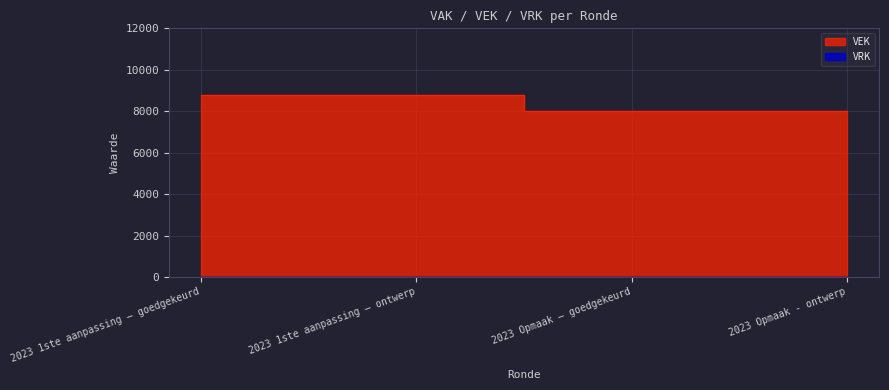

Reading right to left, what are all the values shown in this chart?

2023 Opmaak - ontwerp=8000	2023 Opmaak – goedgekeurd=8000	2023 1ste aanpassing – ontwerp=8800	2023 1ste aanpassing – goedgekeurd=8800